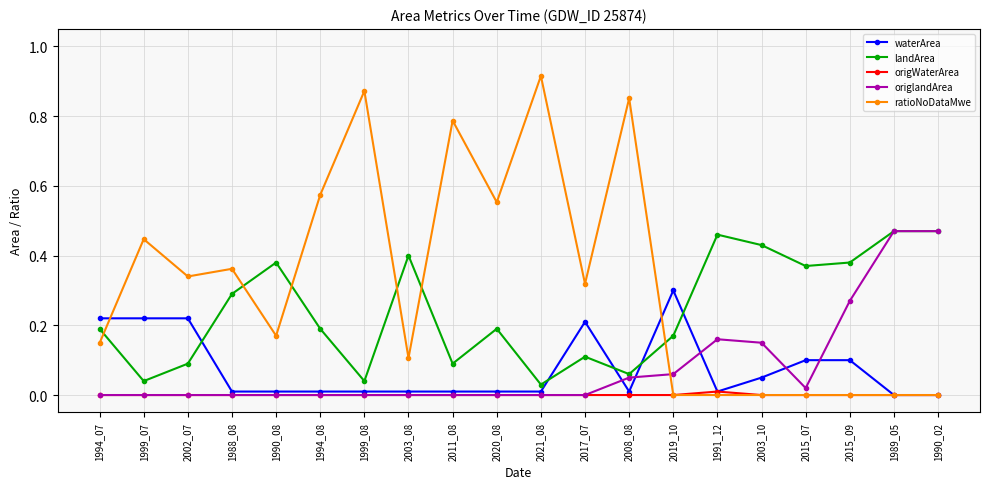

What is the label of the 20th point from the left?

1990_02